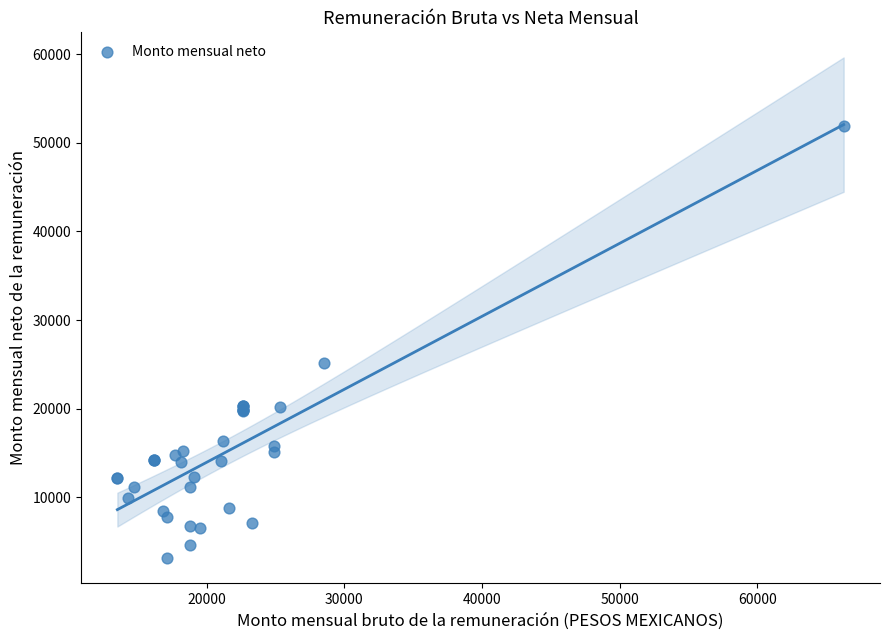

What Y value in the scatter plot is closest to 27493?

25220.1